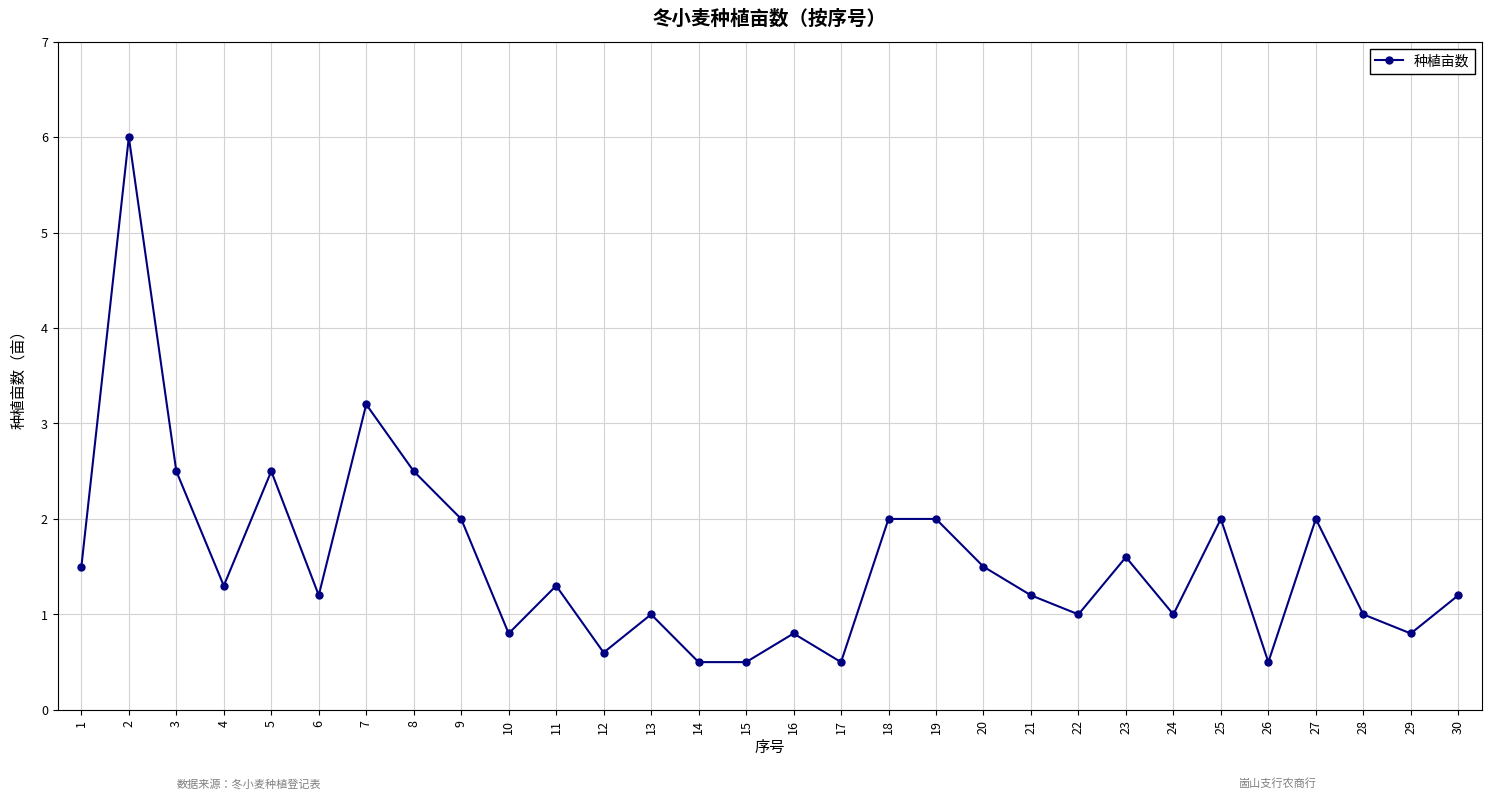

Approximately how many times larger is the value at 24 compared to 23?

0.6